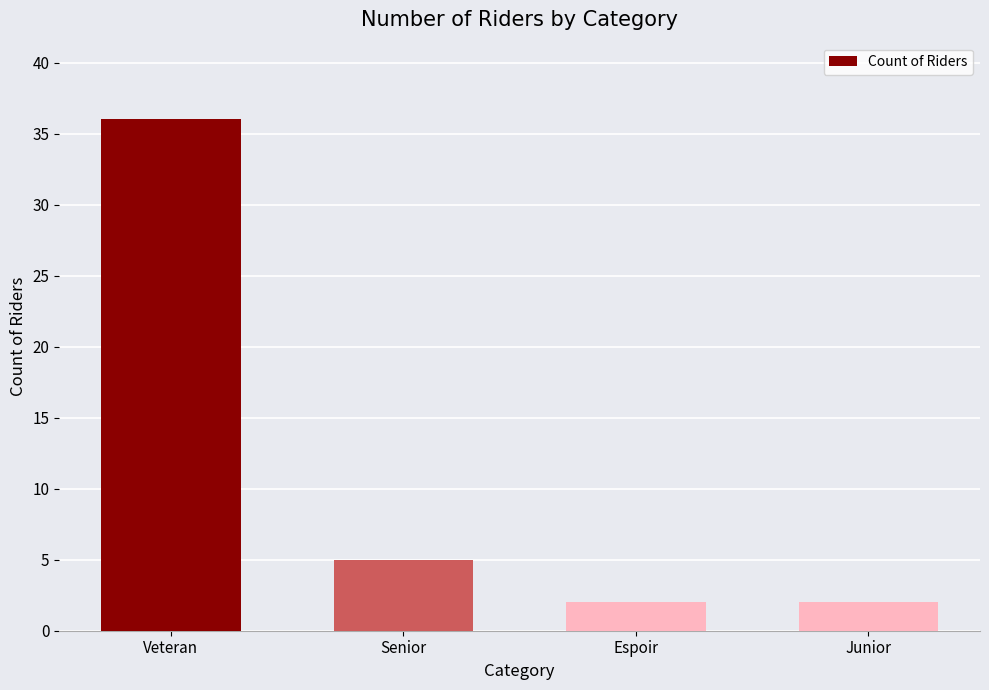

Where does the data first go above 5?

Veteran